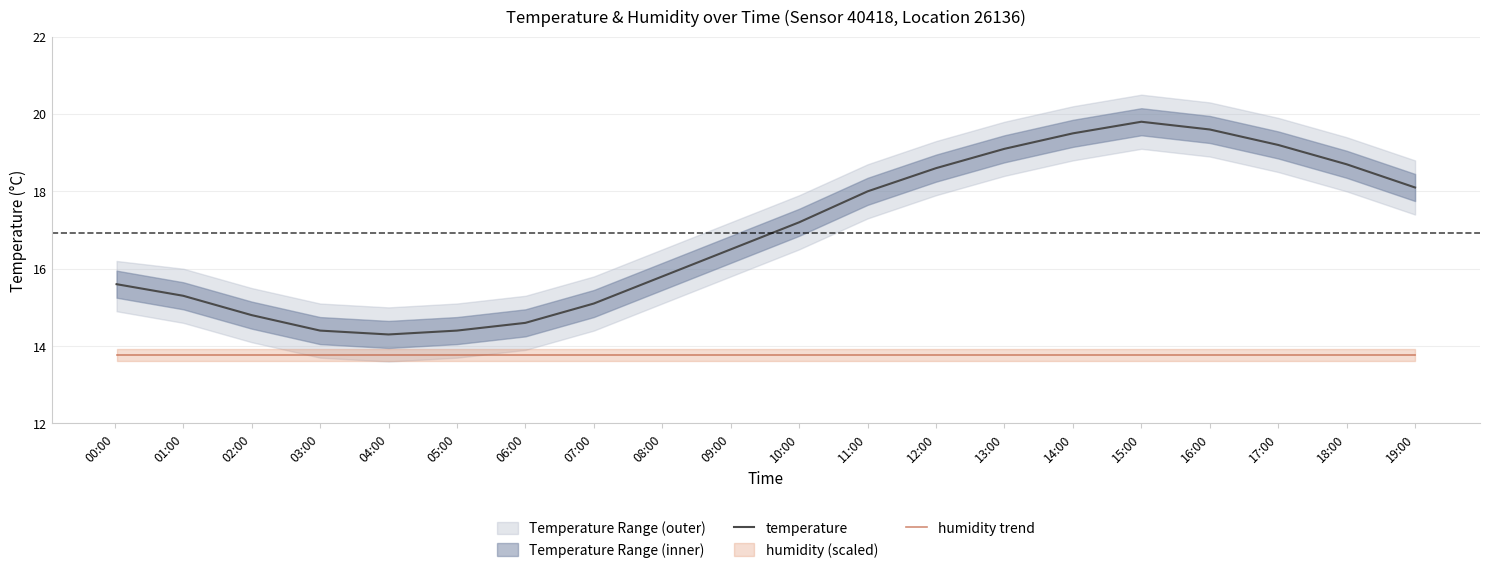

What is the difference between the highest and lowest values at 04:00?

0.5